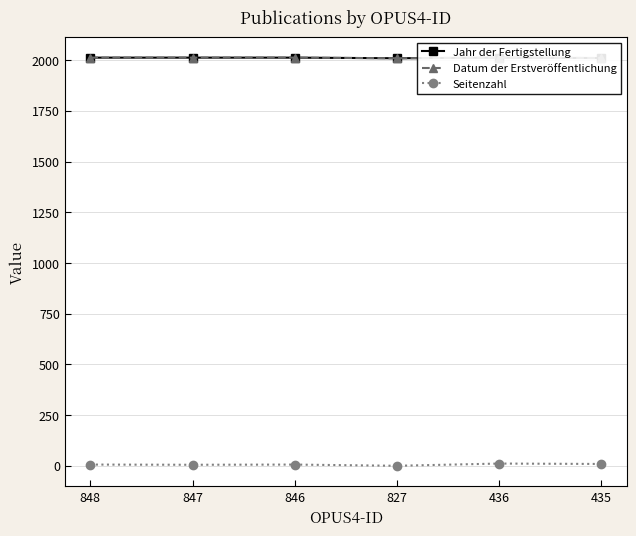

Between 847 and 846, which series saw the biggest shift?

Seitenzahl